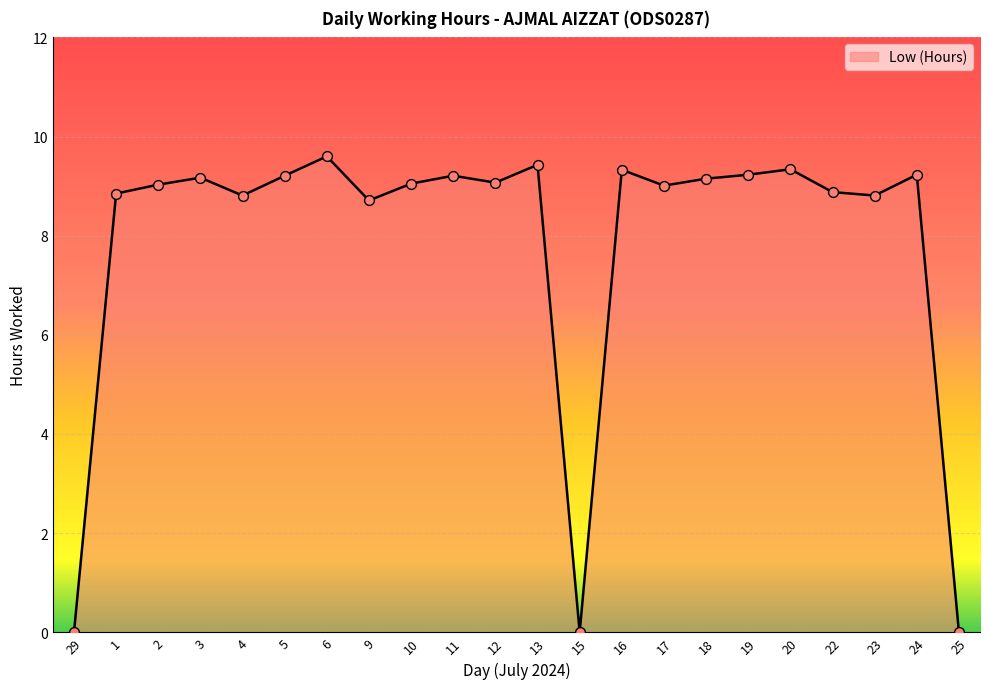

Between 29 and 20, which is larger?

20